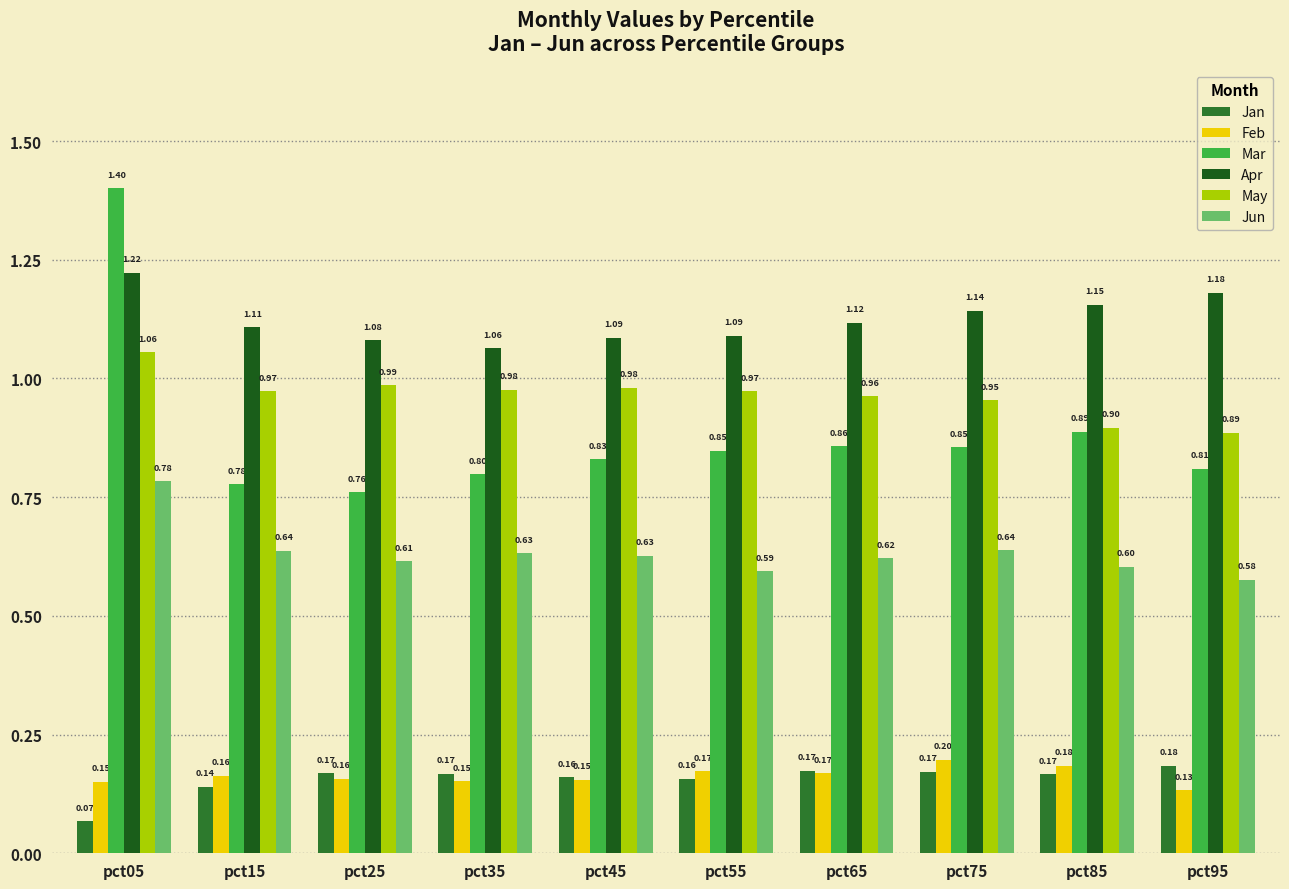

What is the maximum value for Jun?

0.8